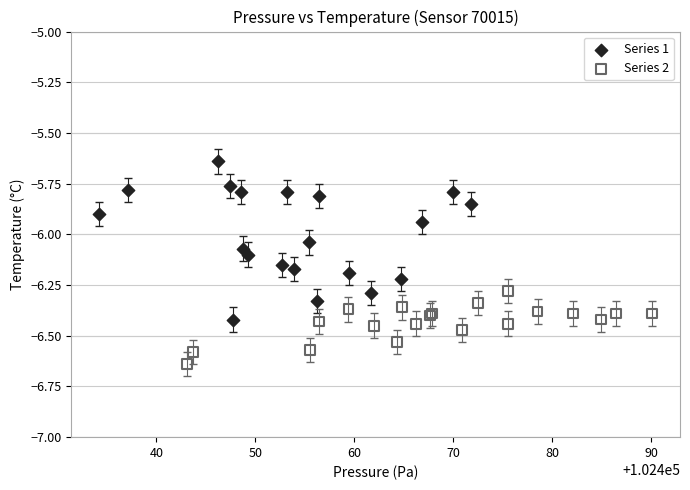

What are all the series names shown in the legend?

Series 1, Series 2